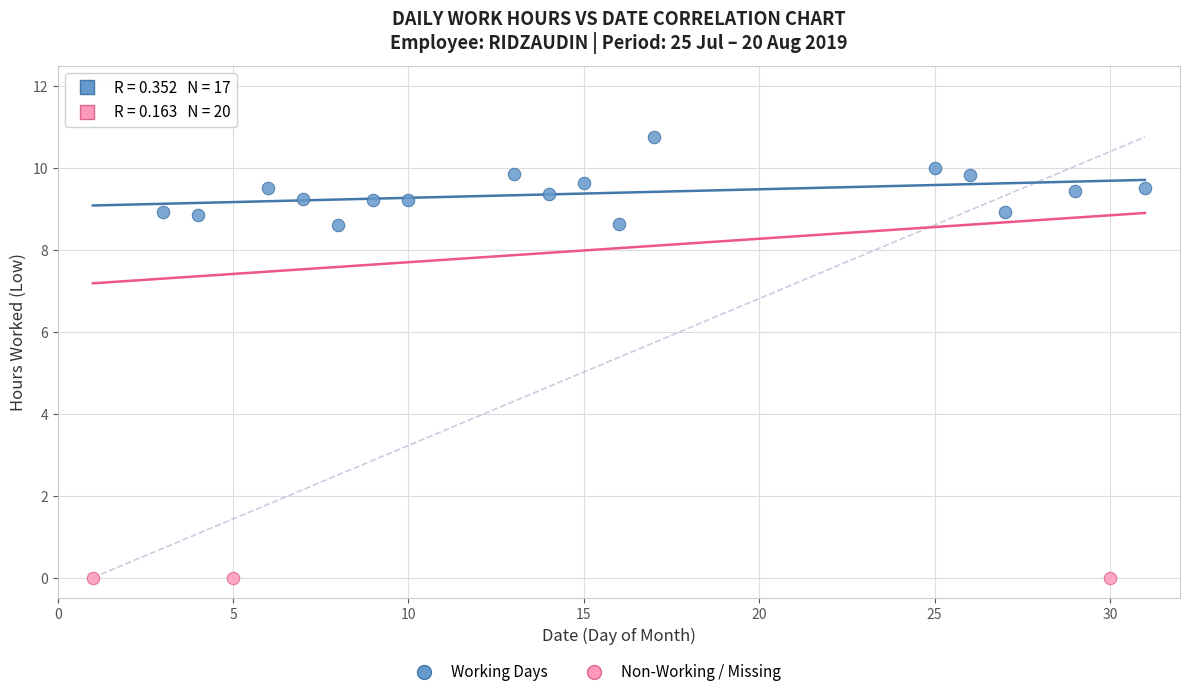

Which series reaches the minimum Y coordinate?

Non-Working / Missing